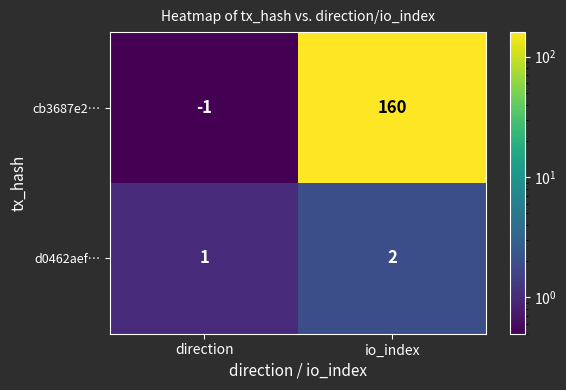

Reading left to right, list all the values displayed in this chart.

cb3687e2…: direction=-1	io_index=160
d0462aef…: direction=1	io_index=2